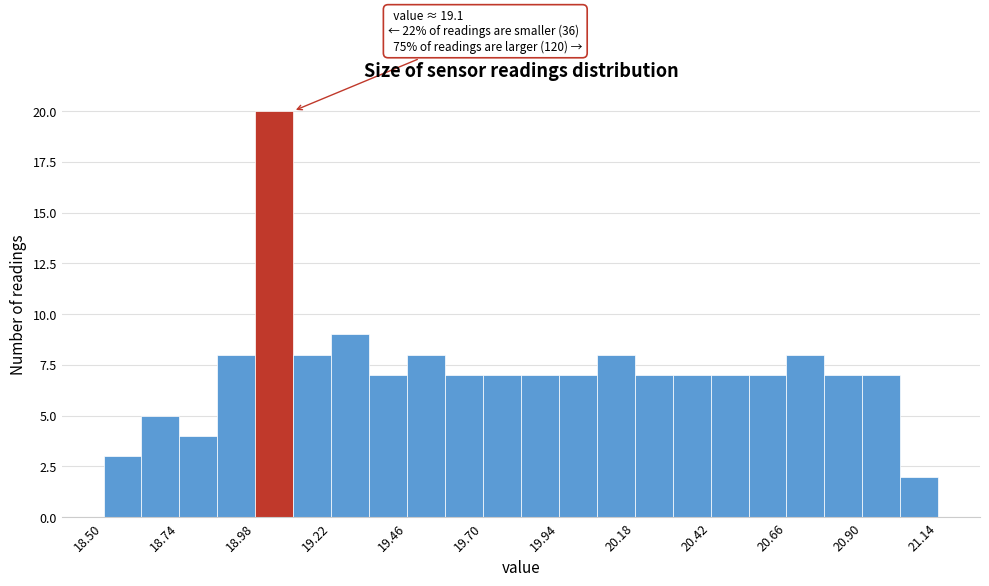

Around what value on the x-axis is the tallest bar? Give the approximate position of its centre, as read against the axis.

19.05